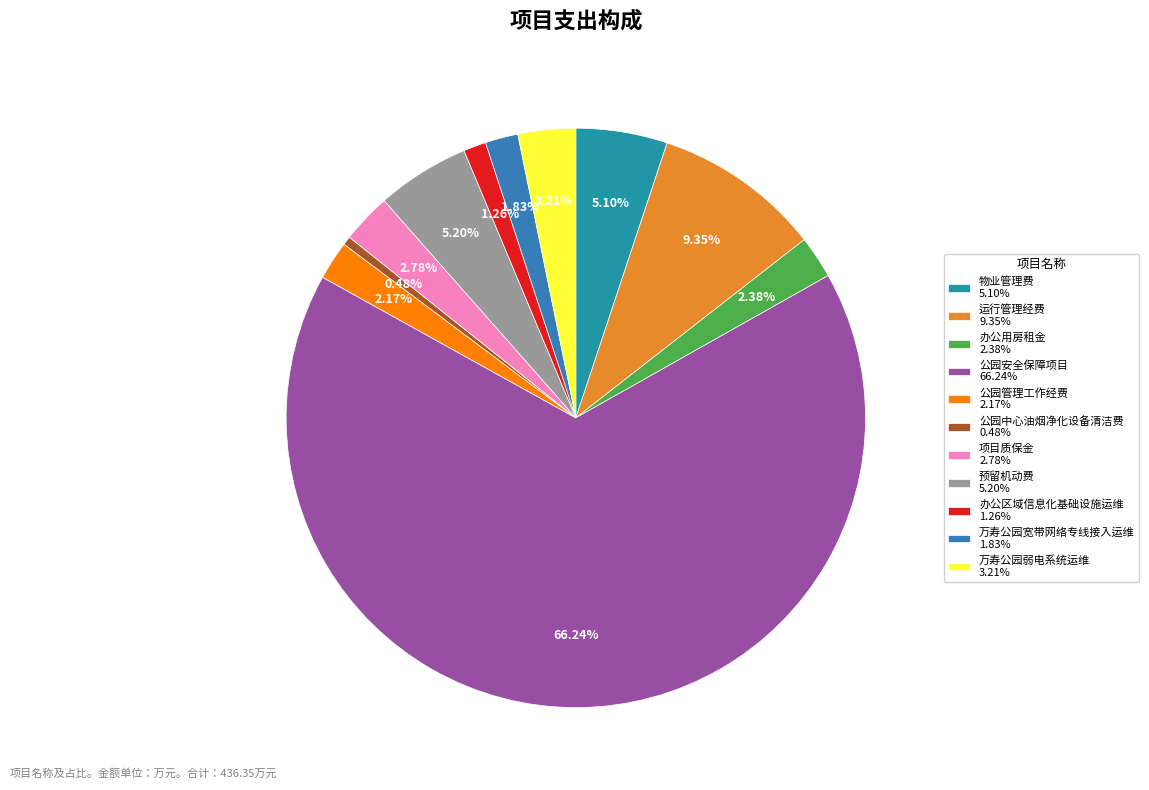

How many segments does this pie chart have?

11